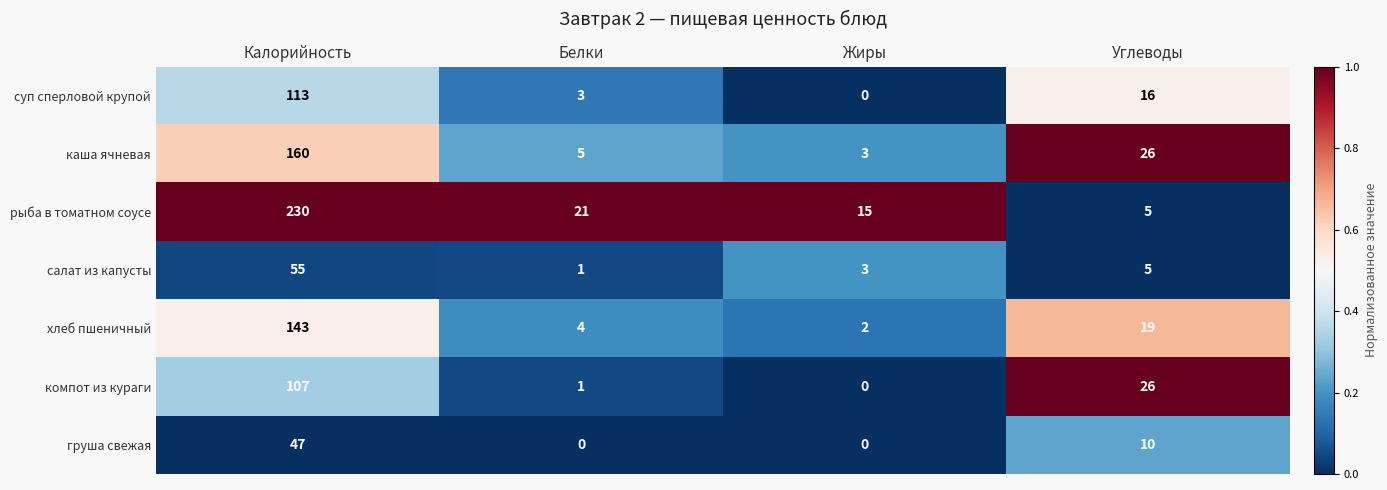

What is the average value of the рыба в томатном соусе series?

68